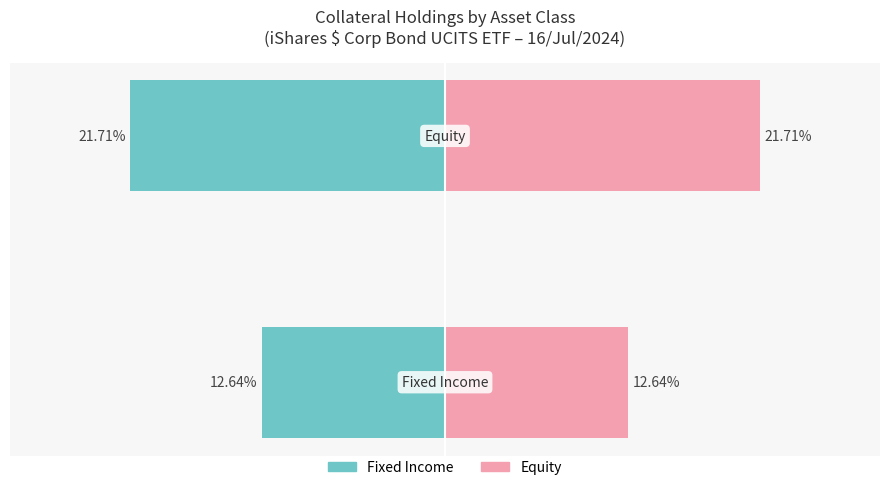

Reading left to right, list all the values displayed in this chart.

Fixed Income: -12.6	-21.7
Equity: 12.6	21.7